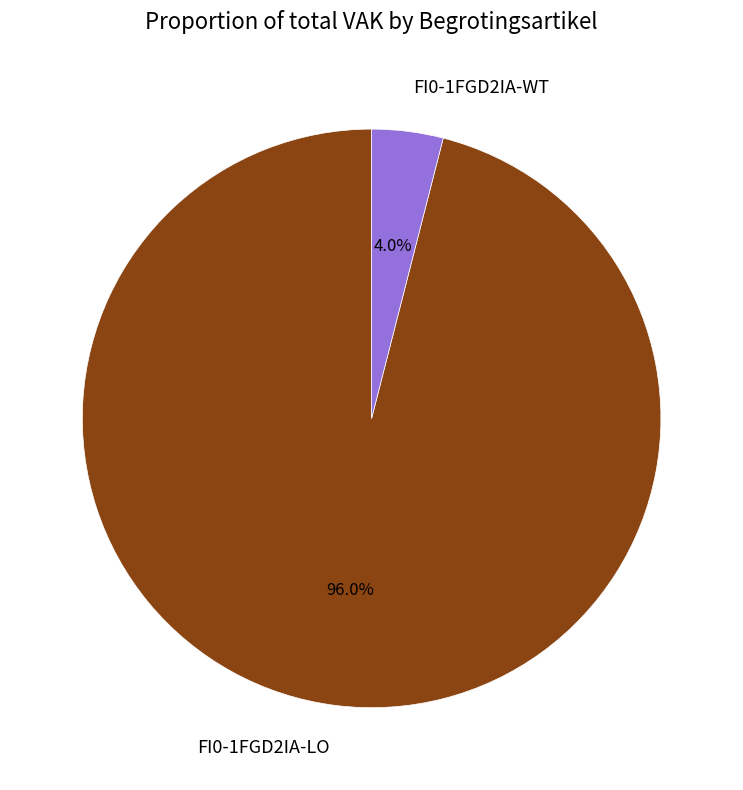

To the nearest percent, what is the difference between the FI0-1FGD2IA-WT and FI0-1FGD2IA-LO slice percentages?

92%